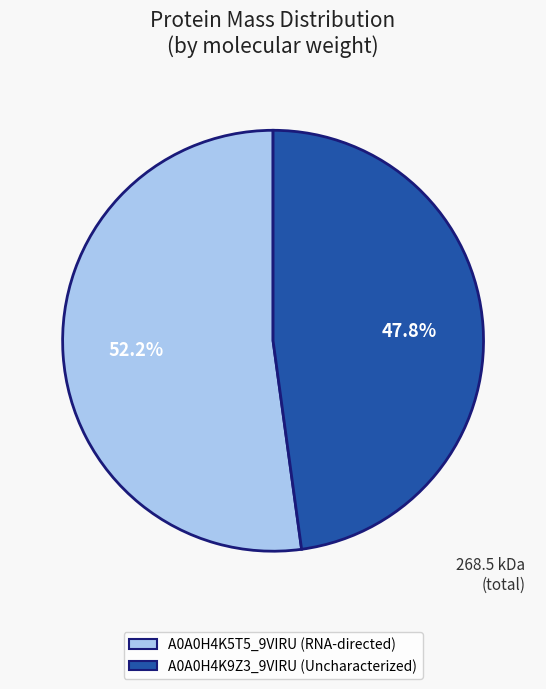

How many slices are in this pie chart?

2